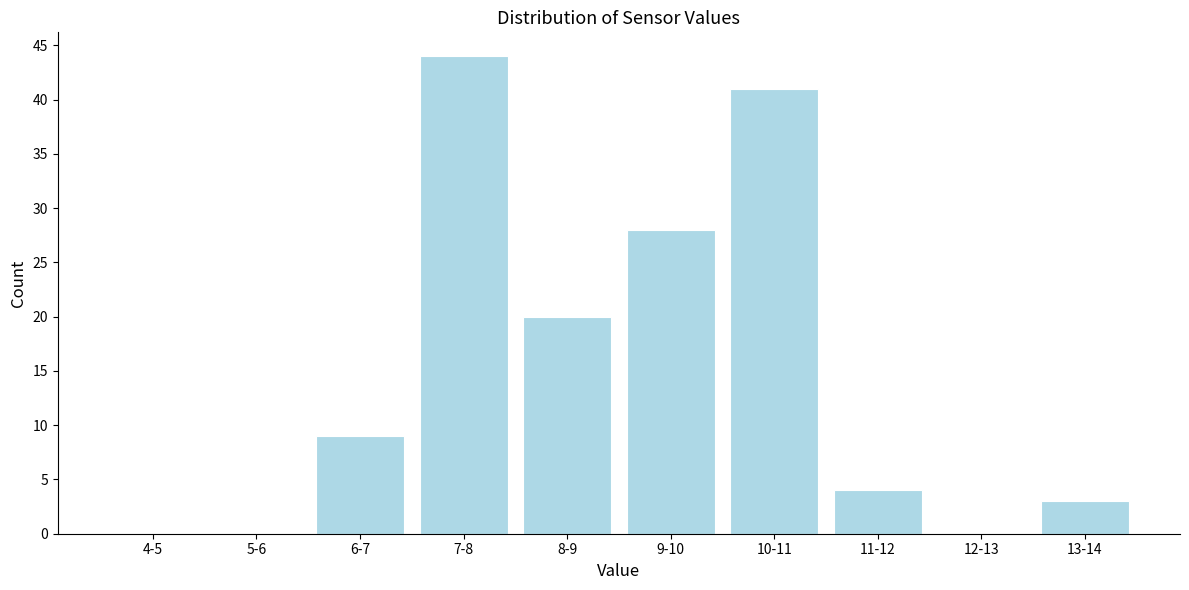

Reading right to left, list all the values displayed in this chart.

13-14=3	12-13=0	11-12=4	10-11=41	9-10=28	8-9=20	7-8=44	6-7=9	5-6=0	4-5=0